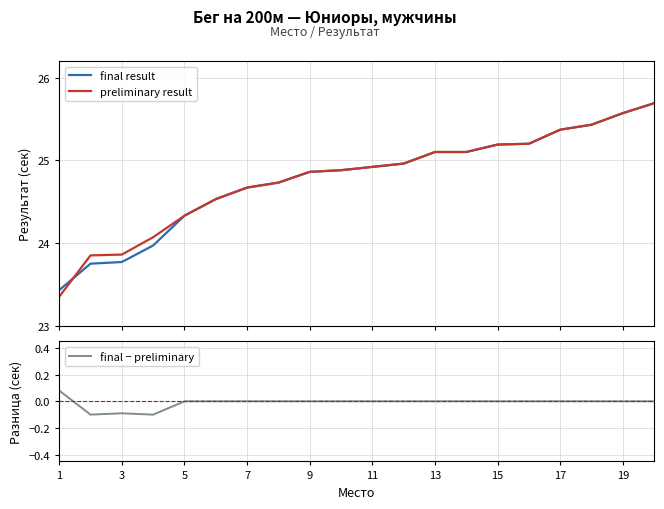

Is it true that preliminary result equals 33.7 at 5?

False